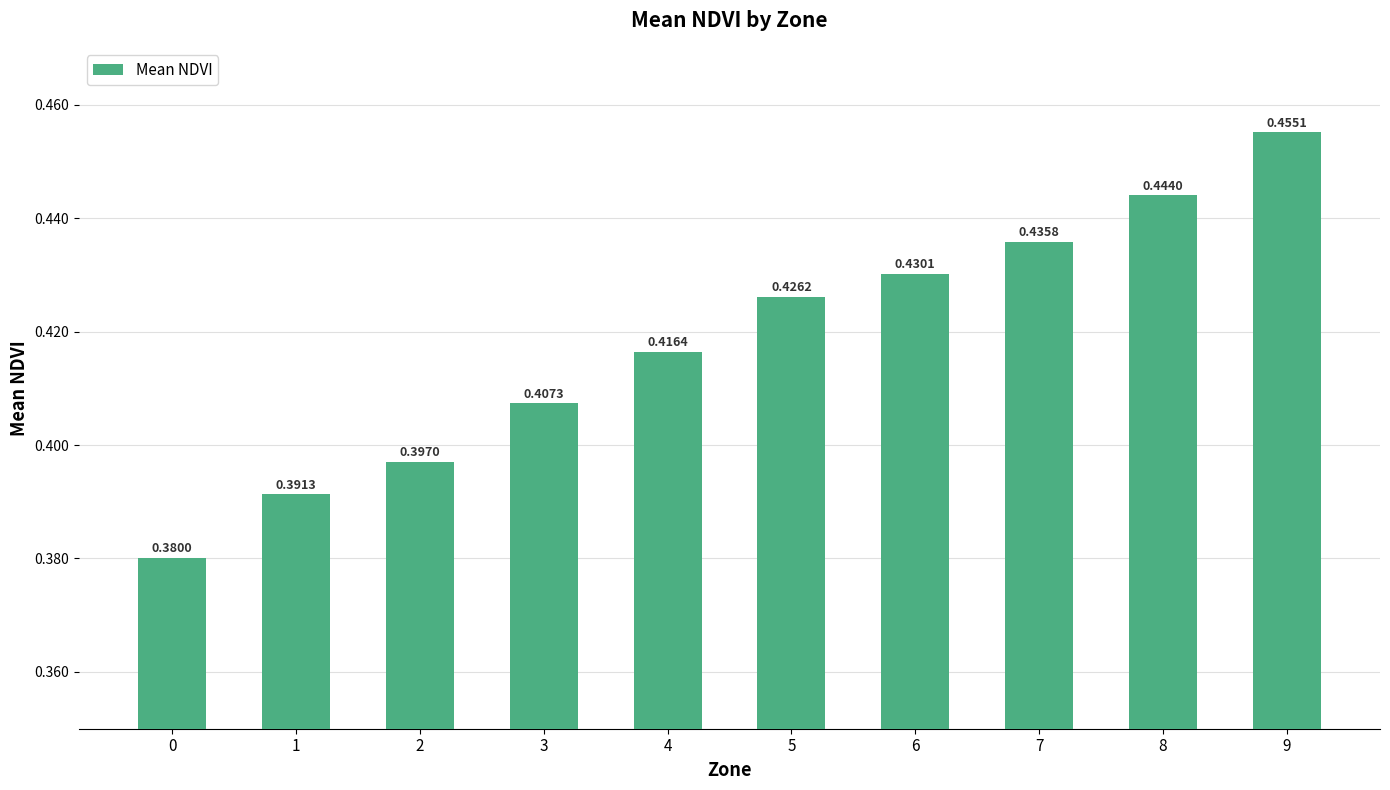

The chart shows a value of 0.2 at 2. True or false?

False